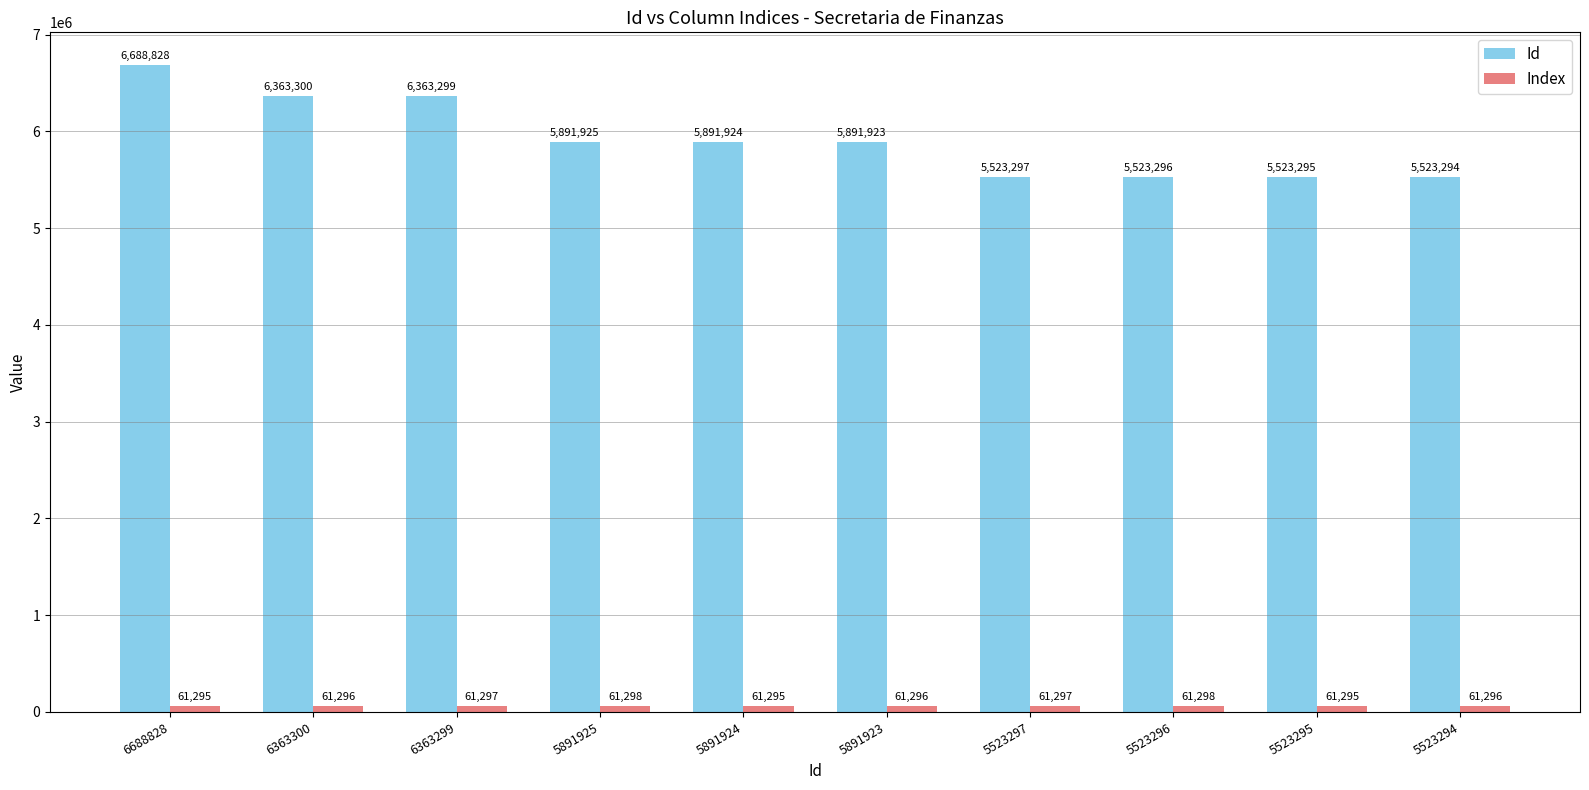

True or false: Id has a value of 2749748 at 5891924.

False